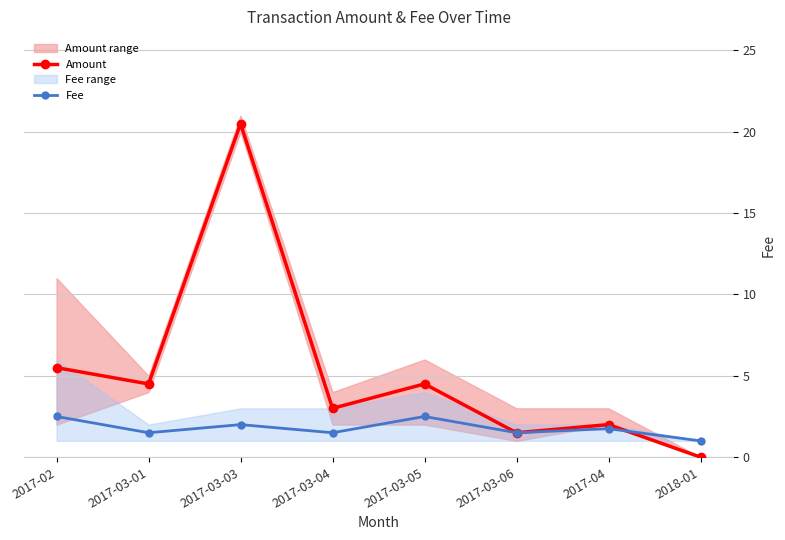

What is the total value across all series at 2018-01?

1.0